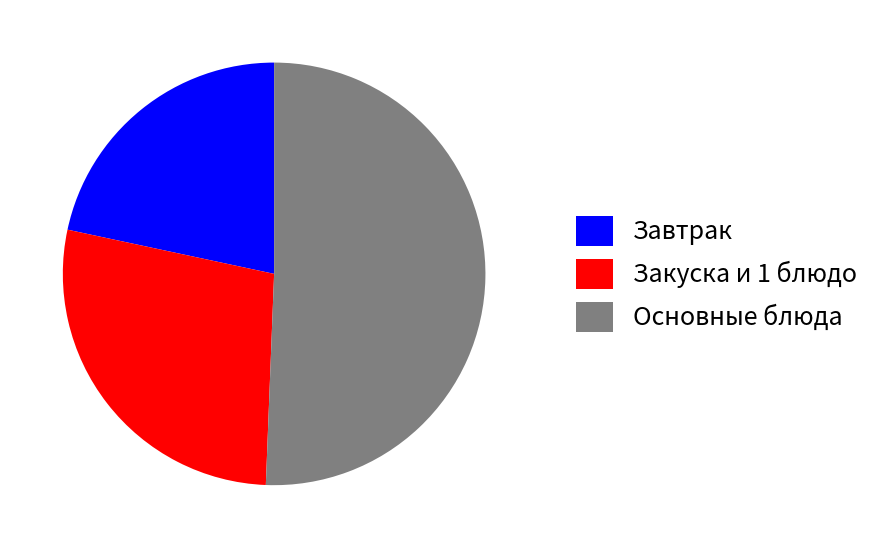

Rank the categories by value from highest to lowest.

Основные блюда, Закуска и 1 блюдо, Завтрак